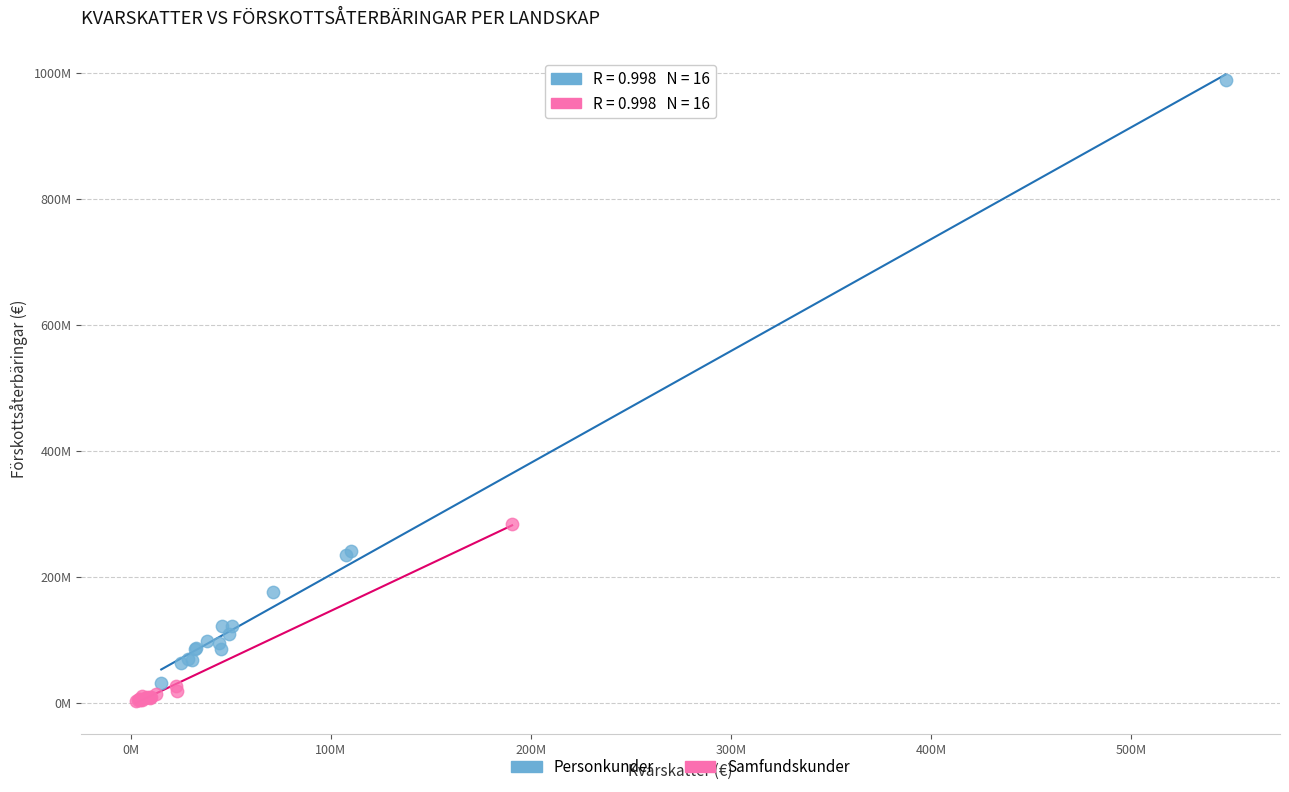

Which series has the largest Y range (max minus min)?

Personkunder